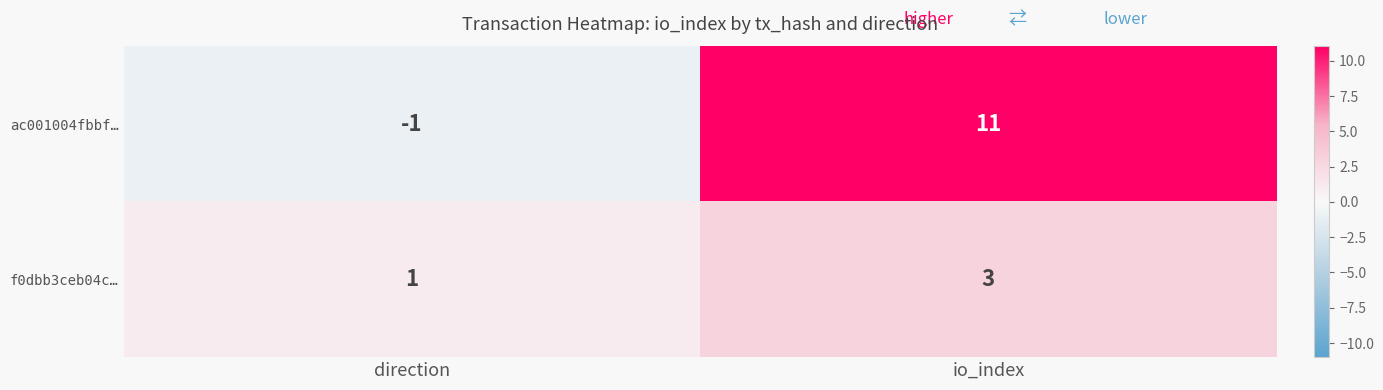

Is the value of f0dbb3ceb04c… at io_index greater than the value of ac001004fbbf… at direction?

Yes